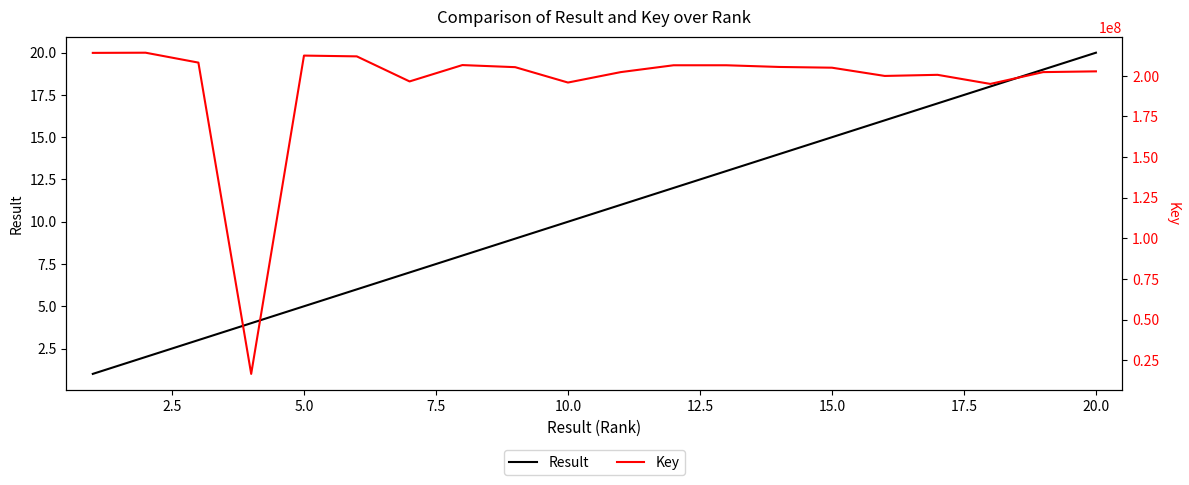

Rank the series by their average value, from lowest to highest.

Result, Key